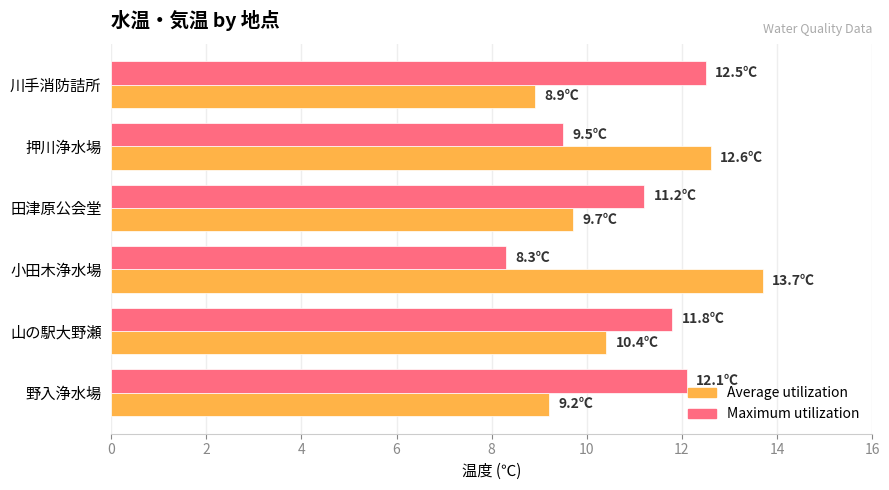

Which label corresponds to the largest value in the chart?

小田木浄水場